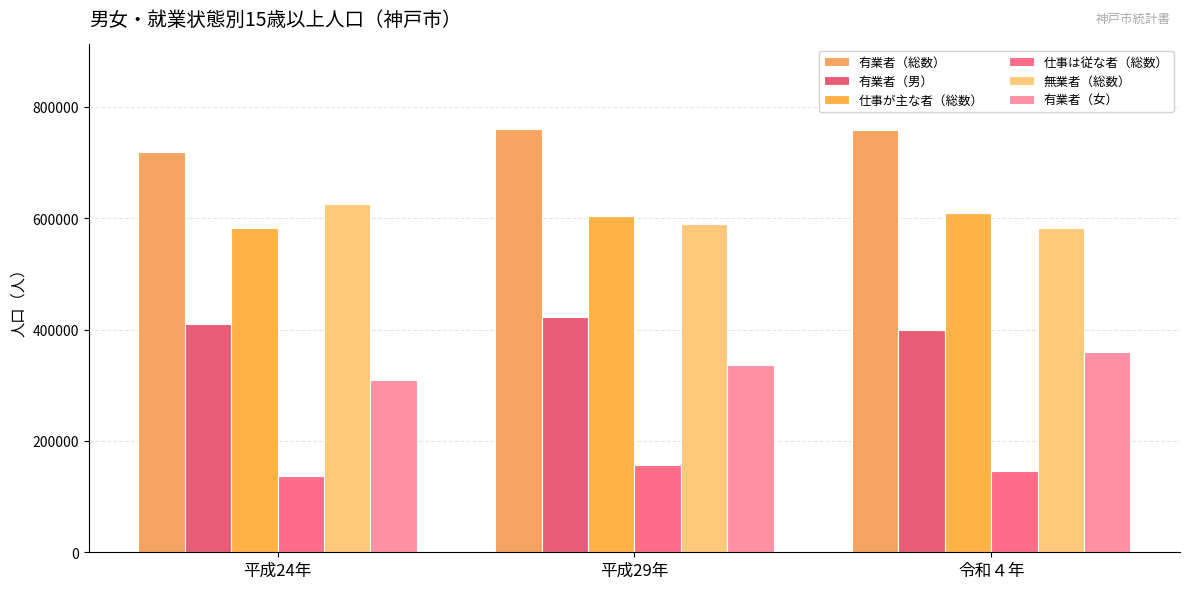

What are all the series names shown in the legend?

有業者（総数）, 有業者（男）, 仕事が主な者（総数）, 仕事は従な者（総数）, 無業者（総数）, 有業者（女）